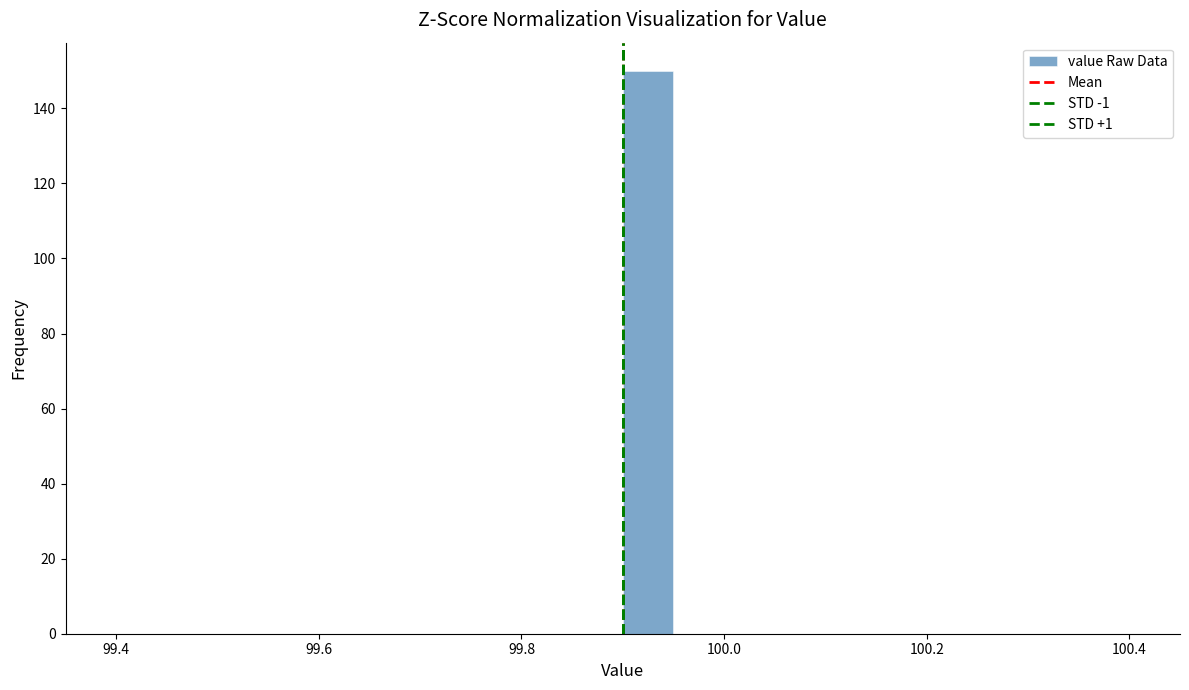

Around what value on the x-axis is the tallest bar? Give the approximate position of its centre, as read against the axis.

99.92